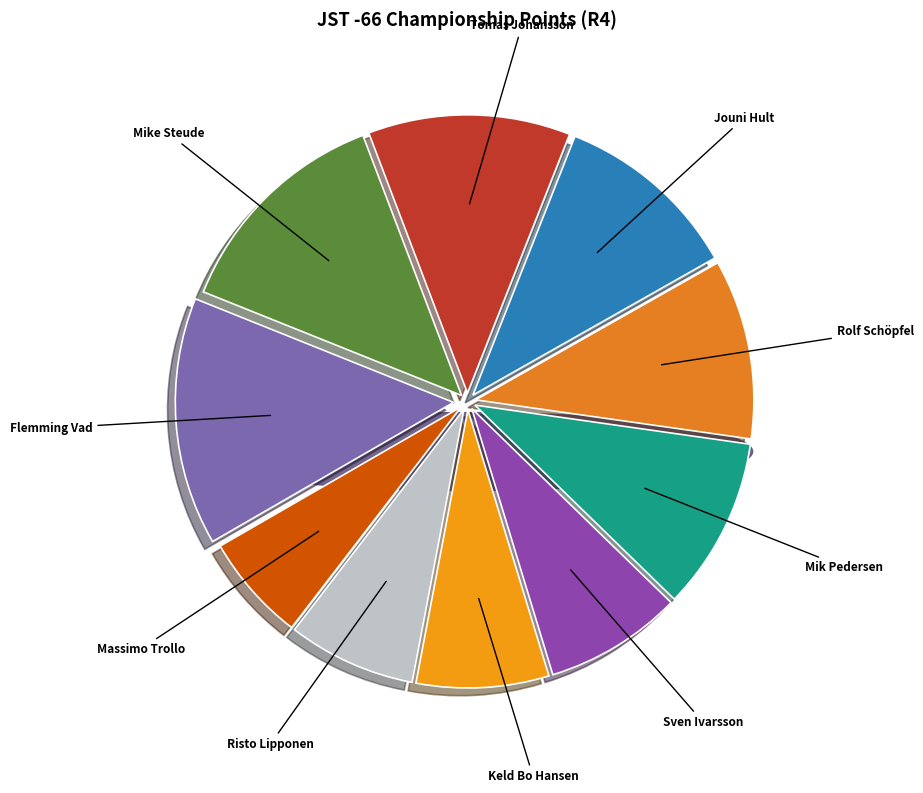

Does Tomas Johansson account for over 50% of the chart?

No